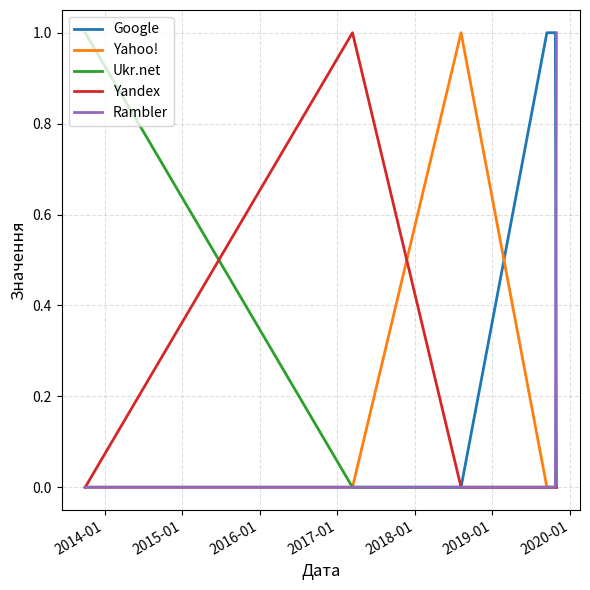

Reading left to right, list all the values displayed in this chart.

Google: 0	0	0	1	1	1	1	1	0
Yahoo!: 0	0	1	0	0	0	0	0	0
Ukr.net: 1	0	0	0	0	0	0	0	0
Yandex: 0	1	0	0	0	0	0	0	0
Rambler: 0	0	0	0	0	0	0	0	1